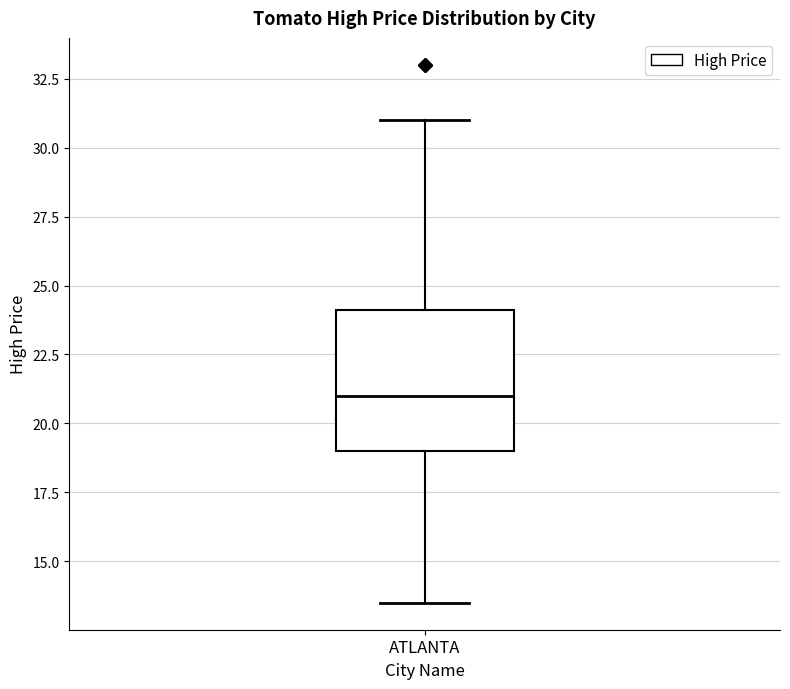

Transcribe this box plot: give where the median line is, the range the box spans, and where the two whiskers end, as read against the y-axis. The values are not printed on the chart, so give them approximately, as read against the axis.

median 21.0, box 19.0 to 24.0, whiskers 13.5 to 31.0